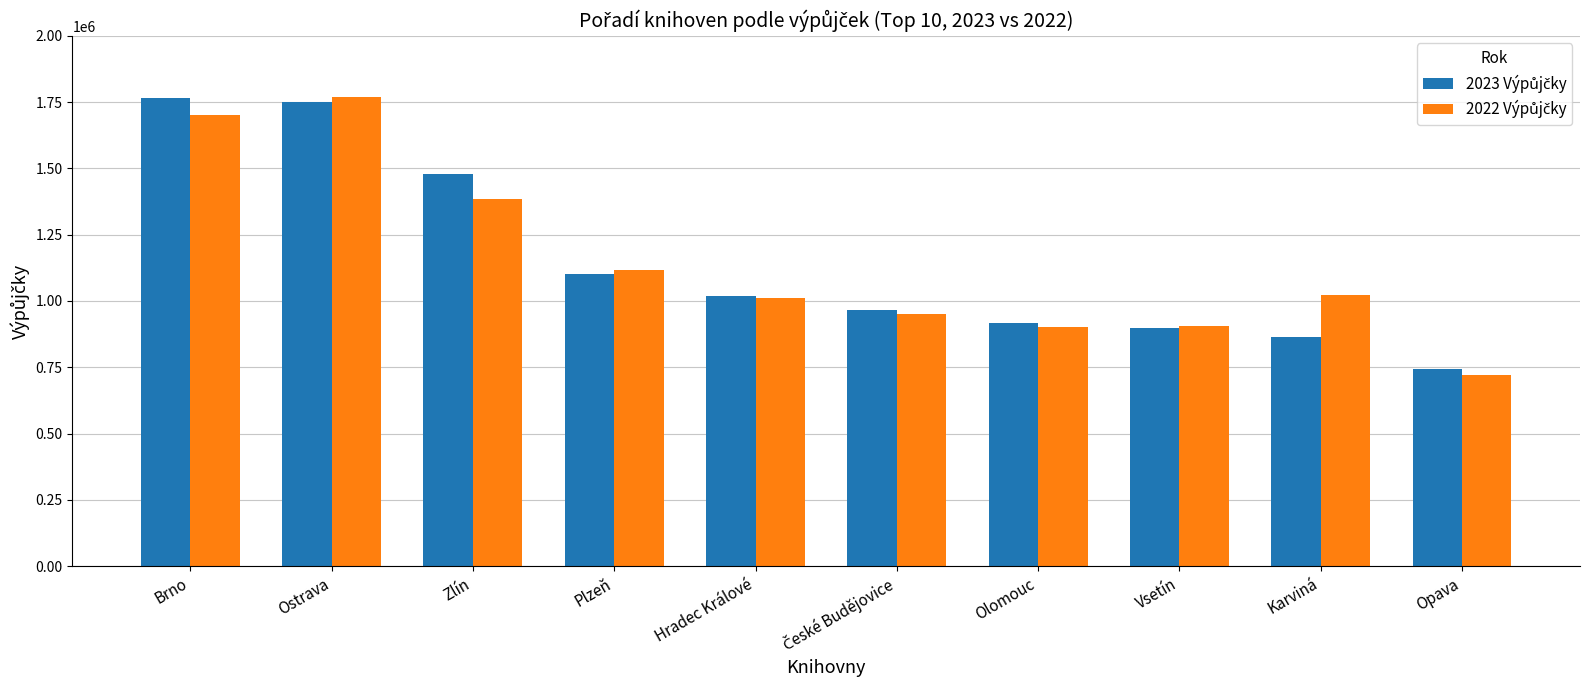

What is the maximum value shown in the chart?

1769638